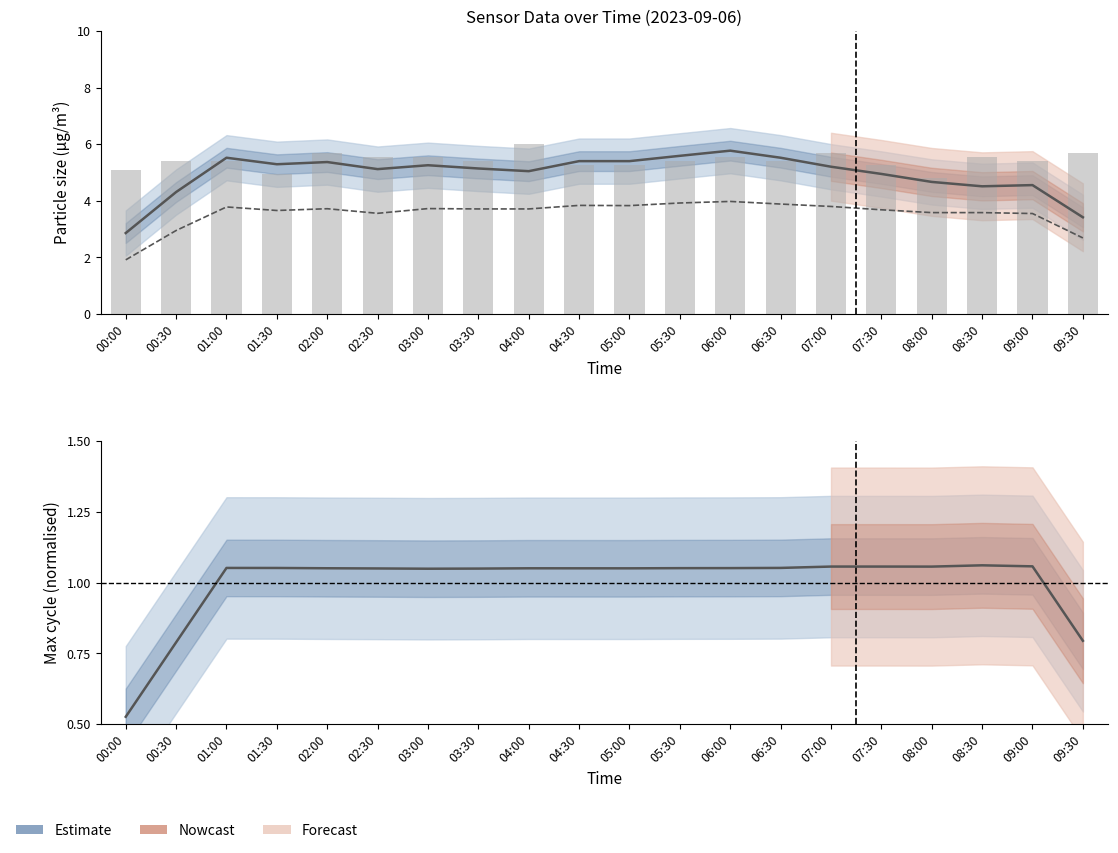

What is the total value across all series at 04:00?

15.8